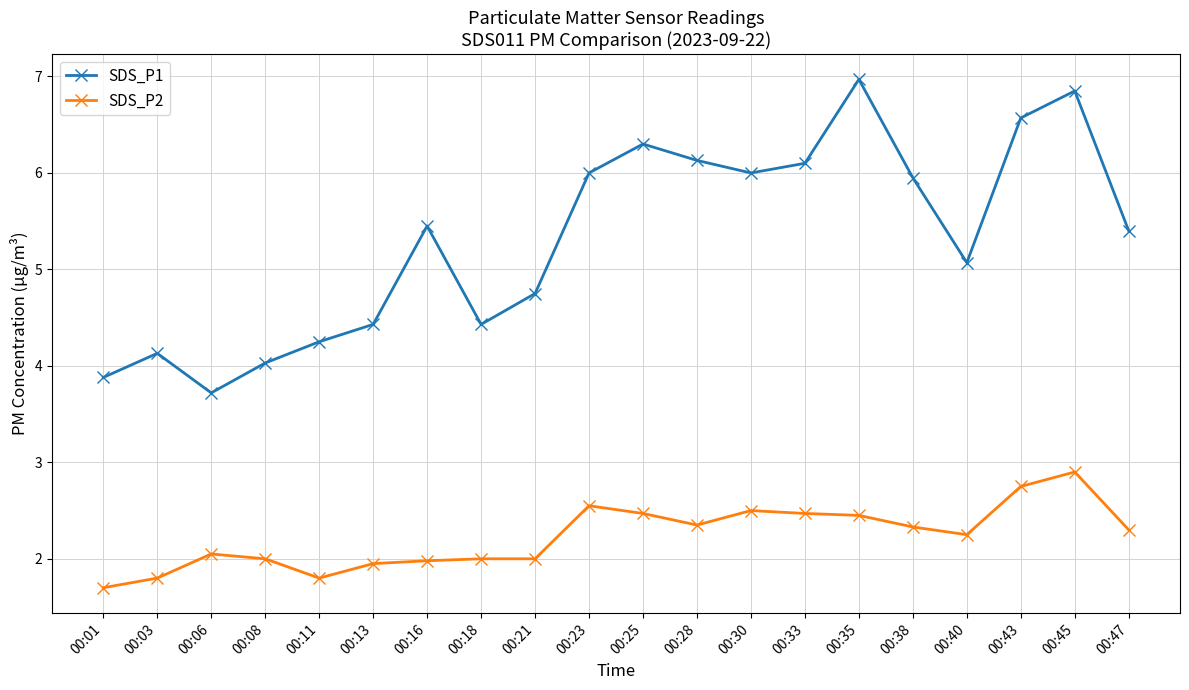

At which label is SDS_P1 closest to 5?

00:40